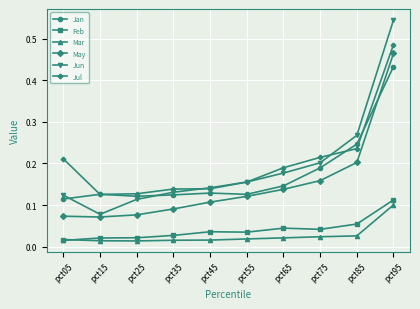

Which series has the widest spread of values?

Jun